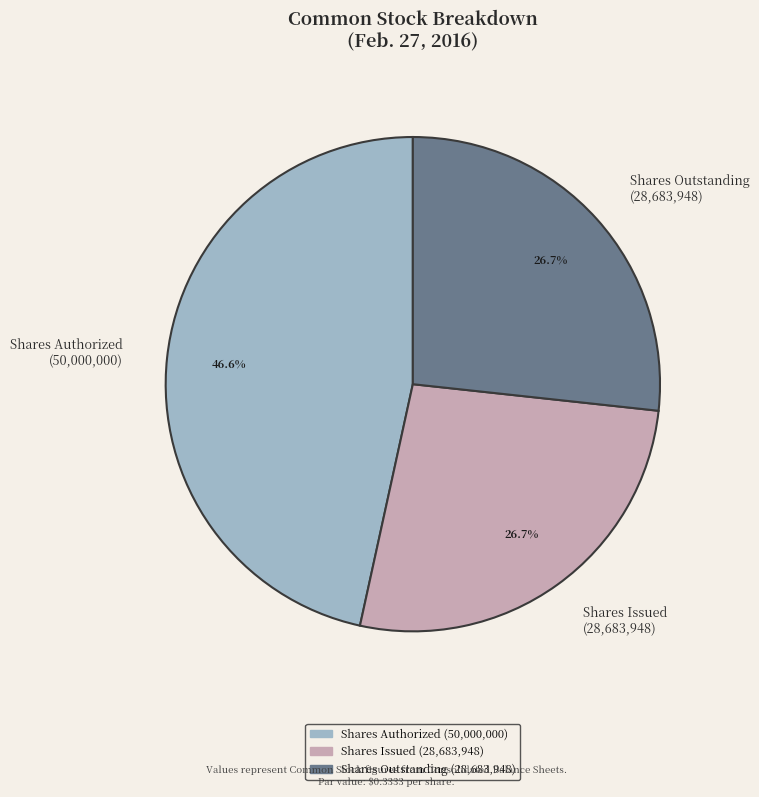

Do Shares Issued (28,683,948) and Shares Outstanding (28,683,948) together represent more than half of the pie?

Yes